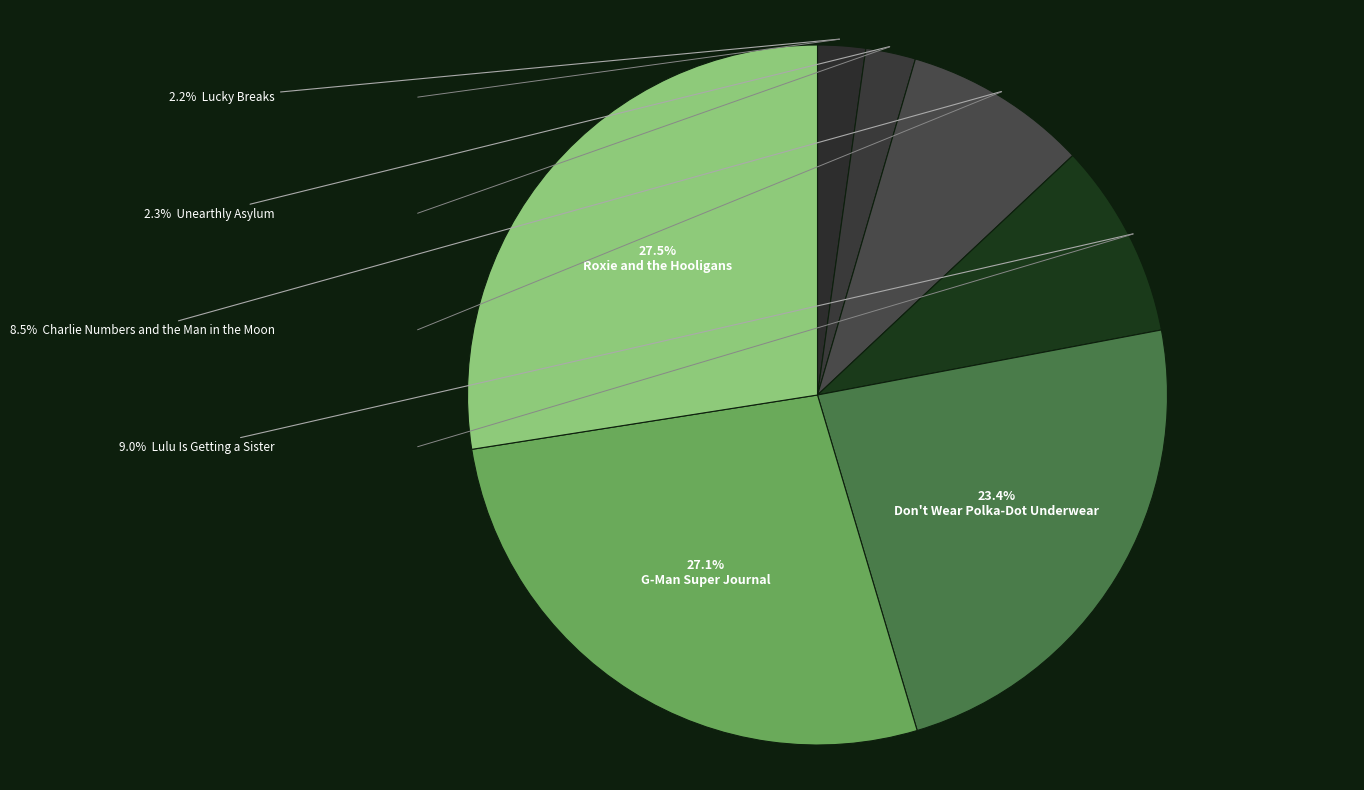

Is there any slice that represents more than half of the pie?

No